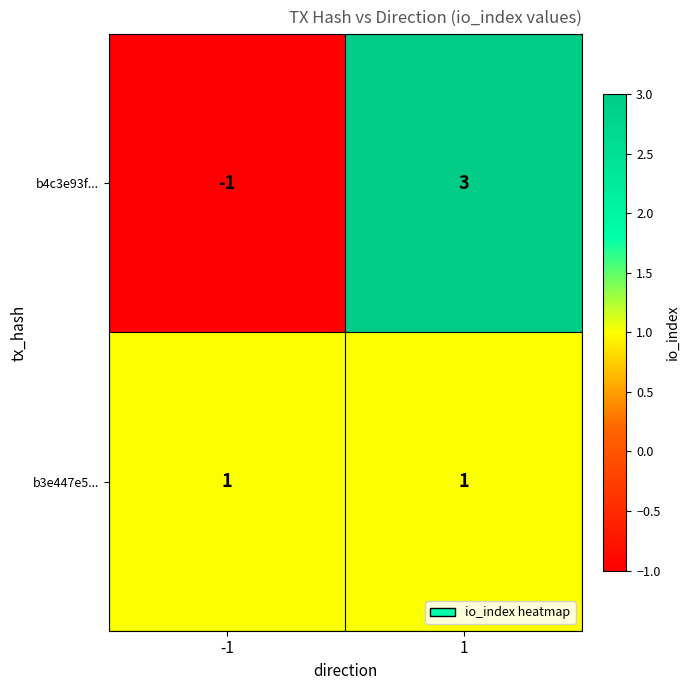

Is it true that b4c3e93f... equals 3 at 1?

True